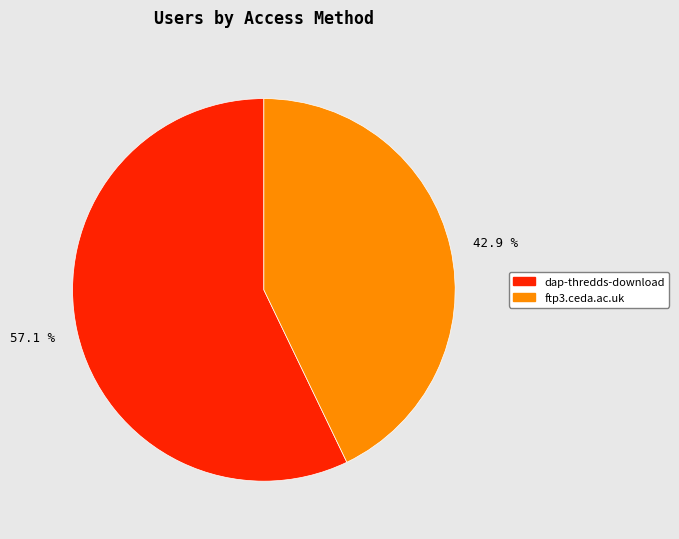

How many segments does this pie chart have?

2